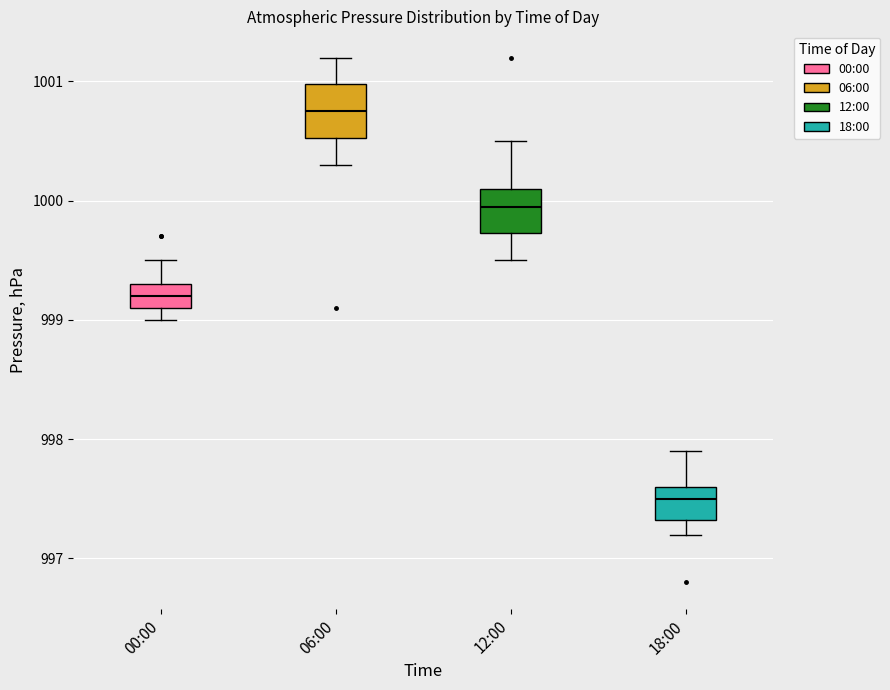

Which box has the lowest median line?

18:00